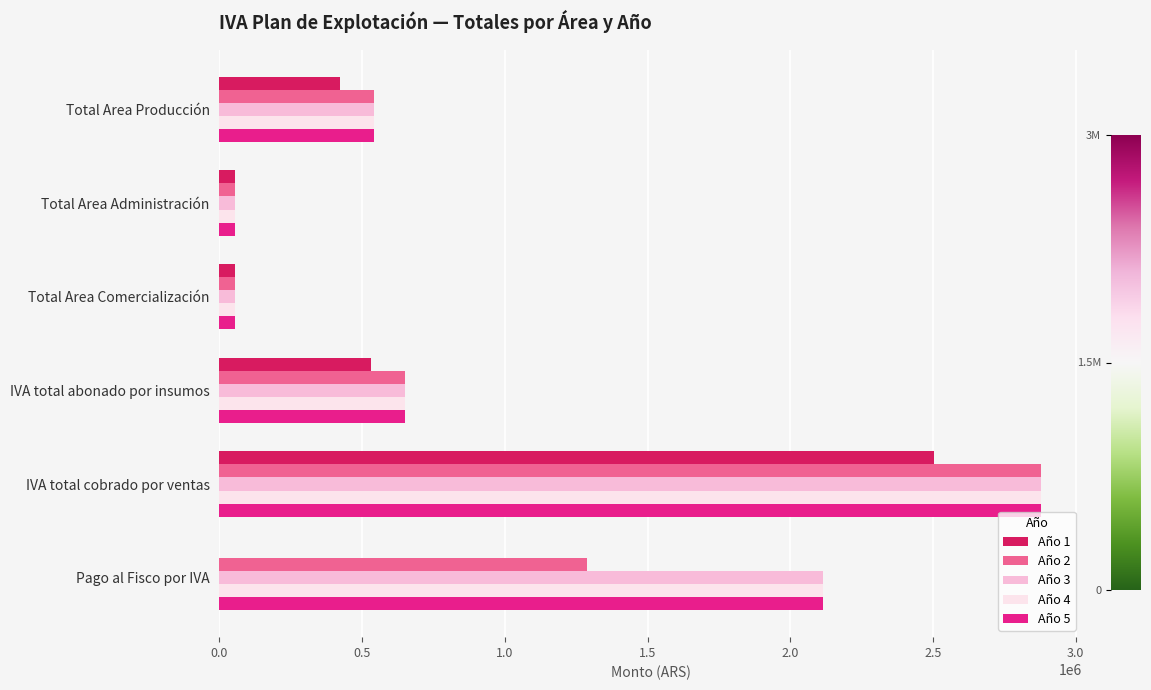

What is the total value across all series at IVA total cobrado por ventas?

14015820.0